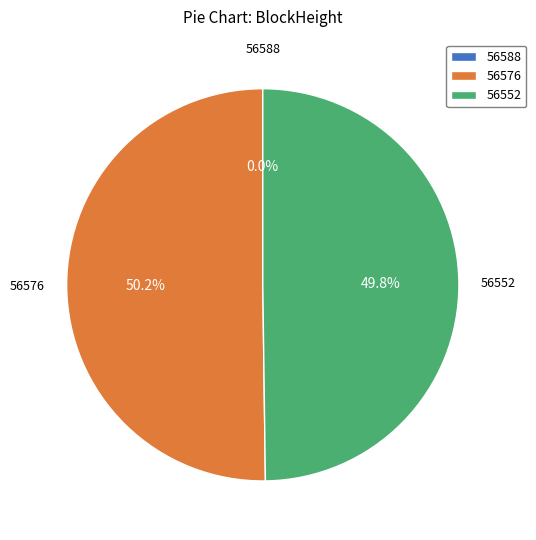

Approximately how many times larger is the value at 56552 compared to 56576?

1.0